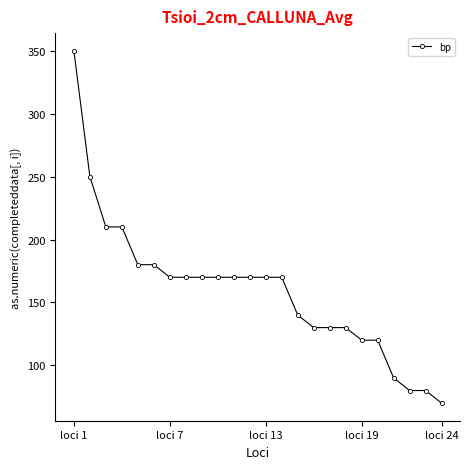

How many data points does each series have?

24